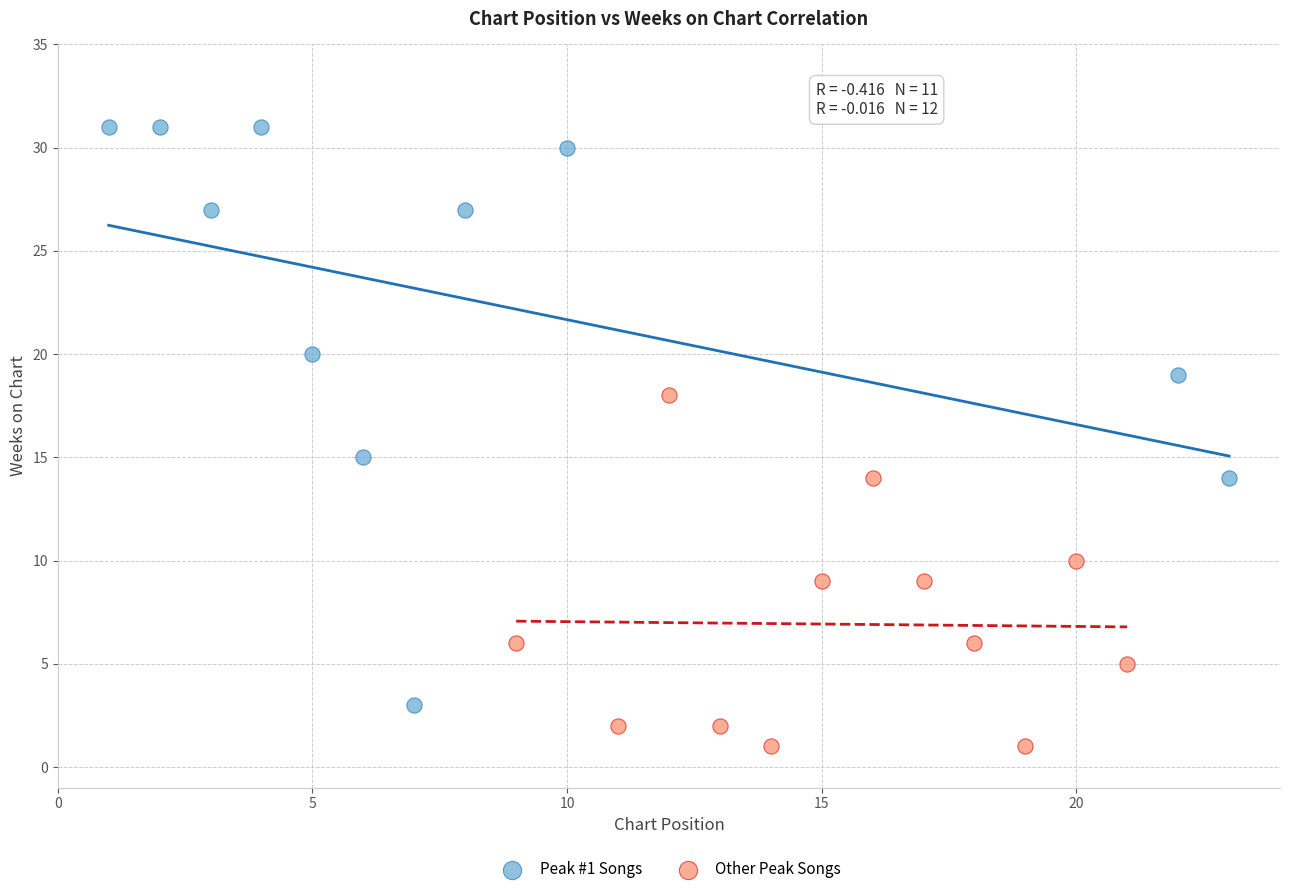

Which series reaches the minimum Y coordinate?

Other Peak Songs